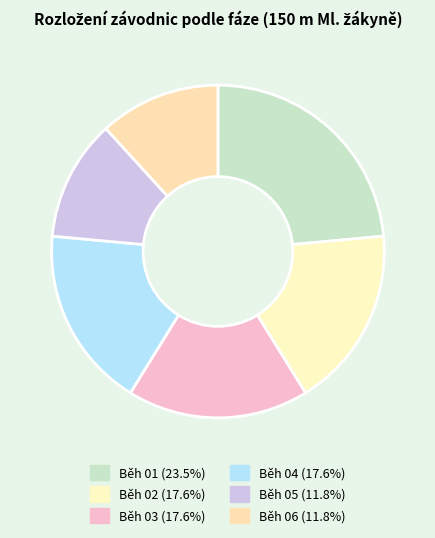

What percentage is the Běh 01 slice, to the nearest percent?

24%